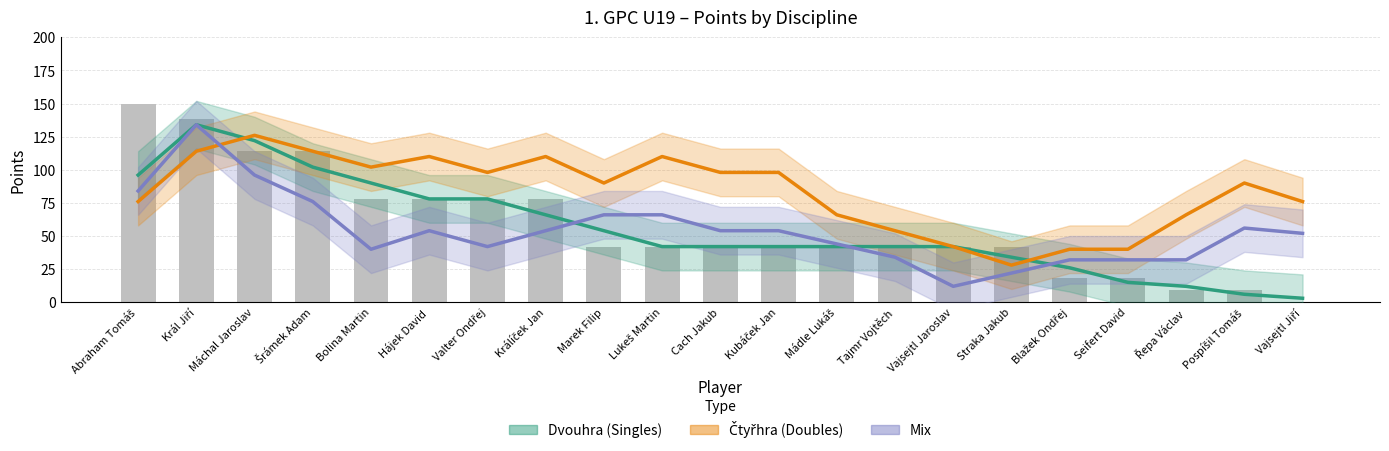

At which label does Čtyřhra (Doubles) first exceed 90?

Král Jiří